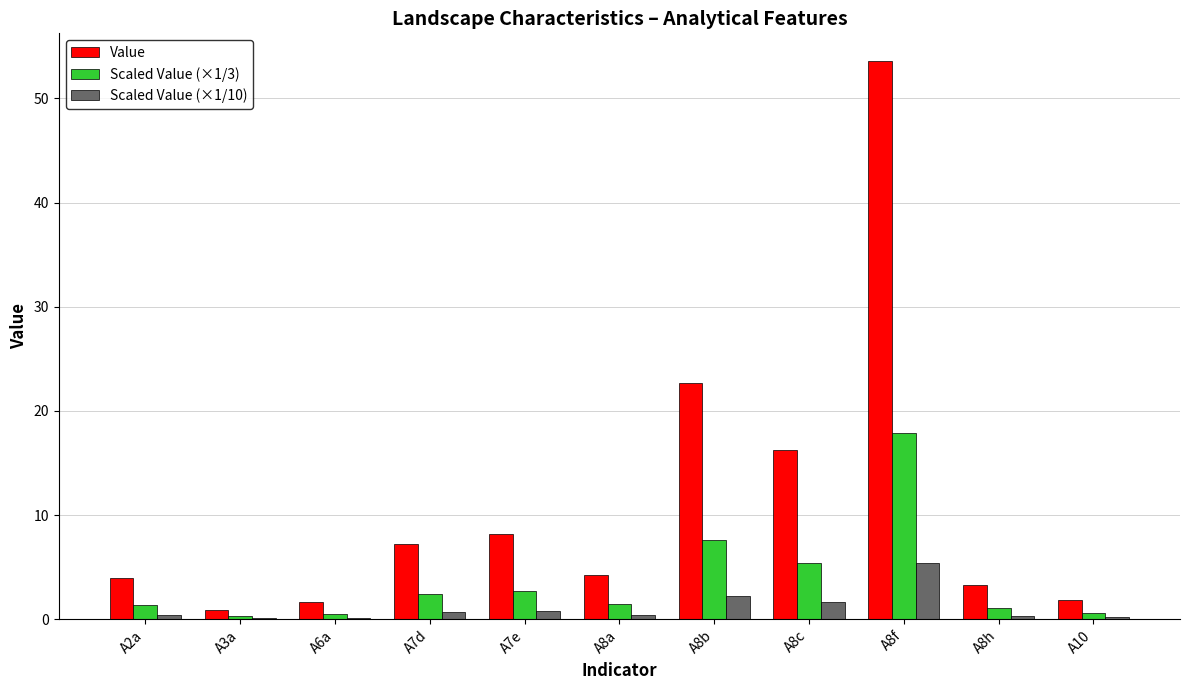

Which category has the highest value in the Value series?

A8f